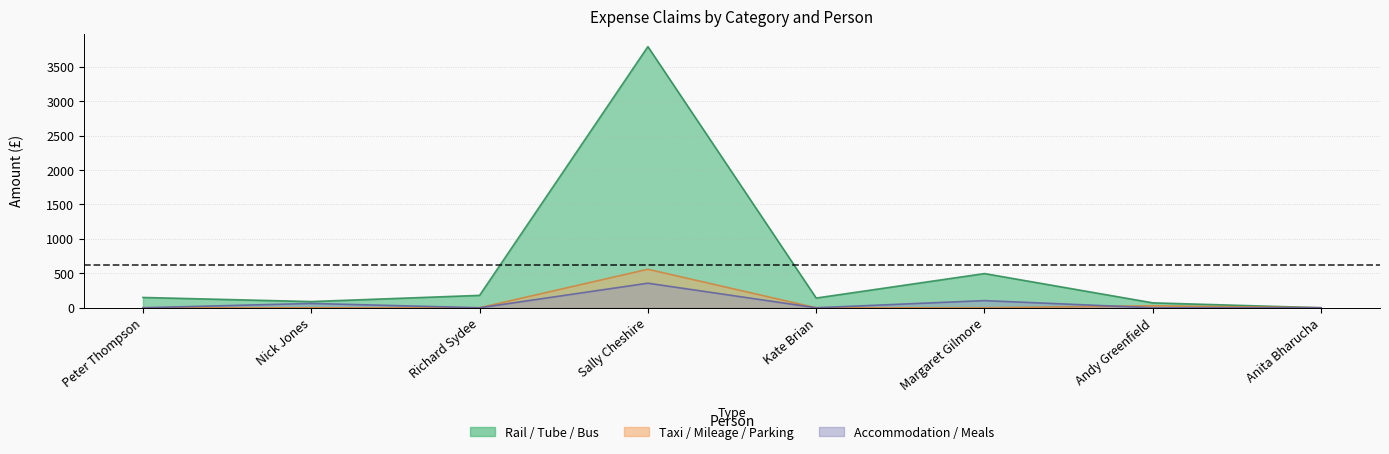

The Rail / Tube / Bus series shows 141.0 at Kate Brian. True or false?

True